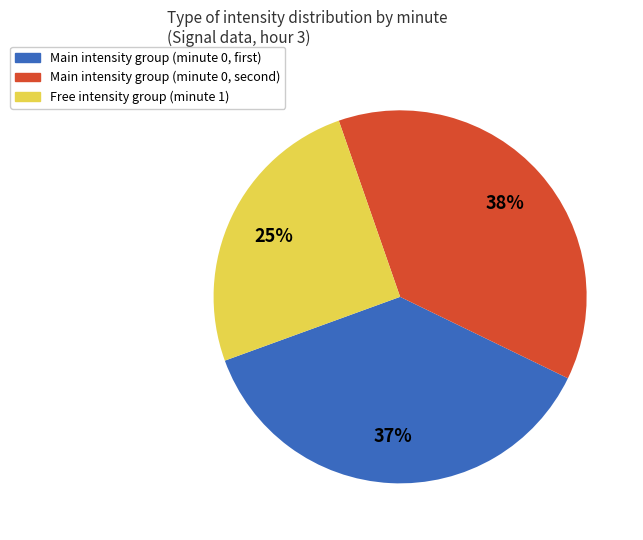

To the nearest percent, what is the average slice percentage?

33%